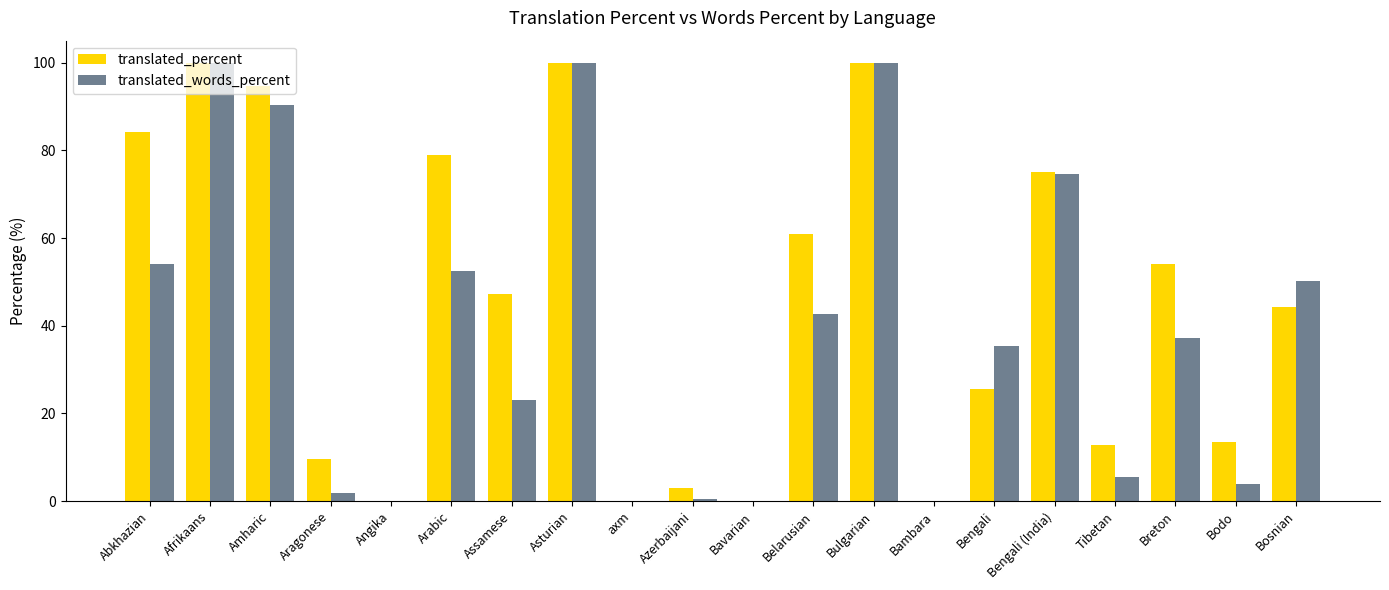

How many distinct data groups are displayed?

2